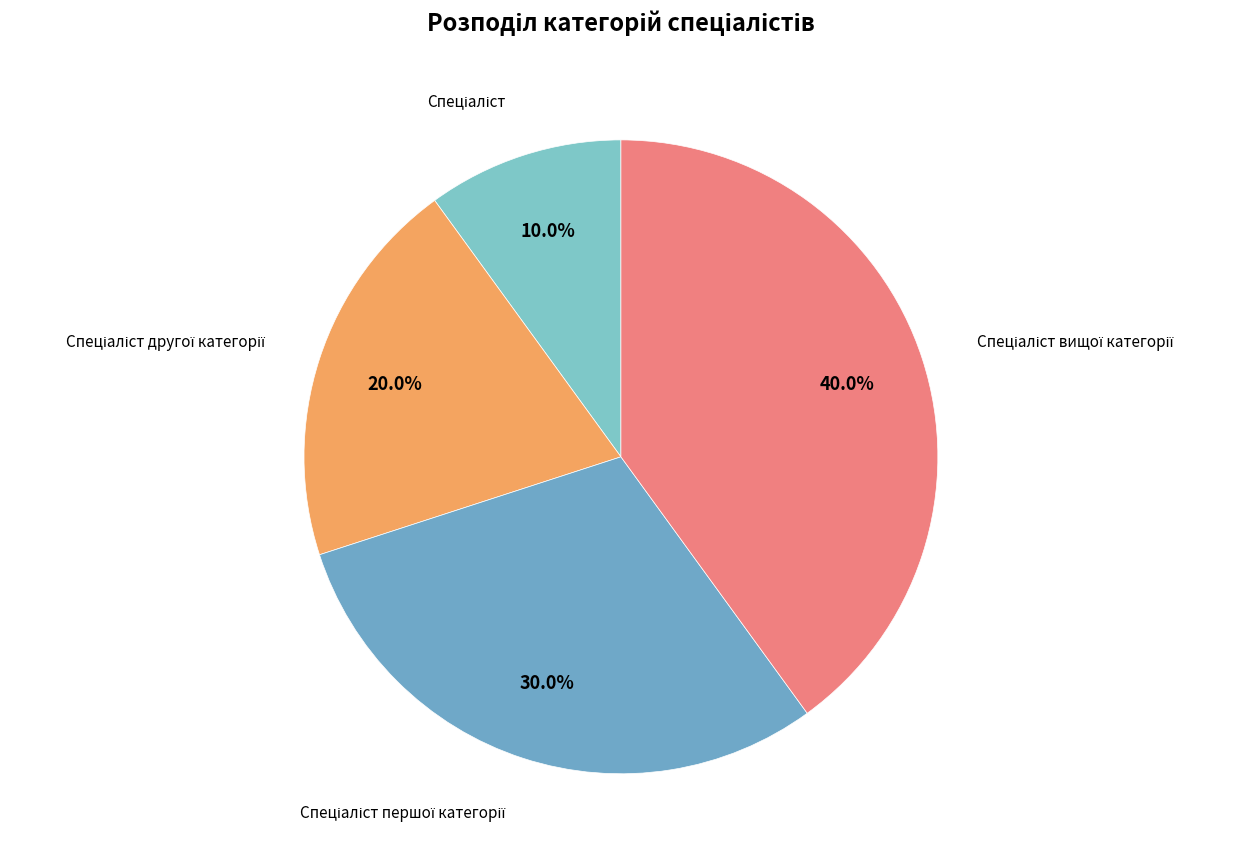

Is there a majority slice in this chart?

No